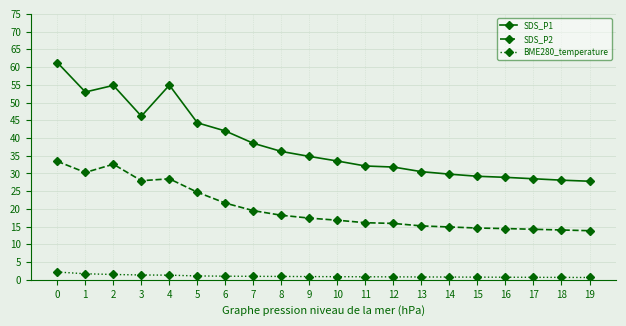

What is the maximum value shown in the chart?

61.3